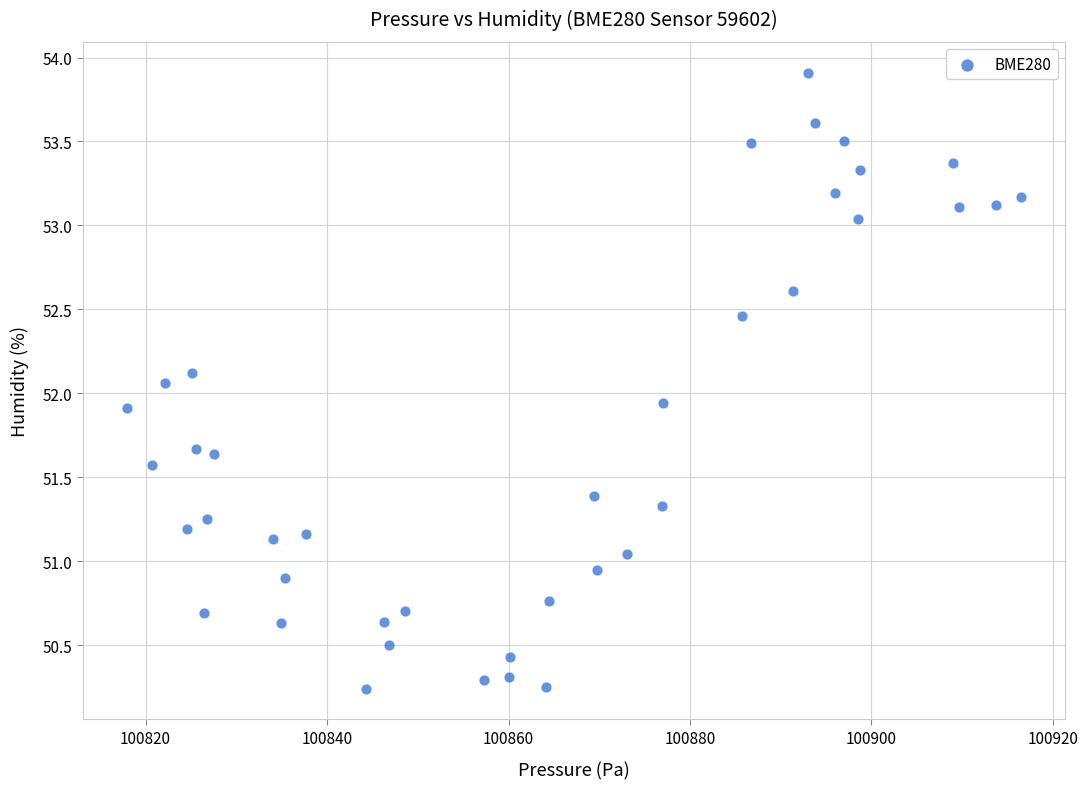

What is the range of X values (max minus min)?

98.4